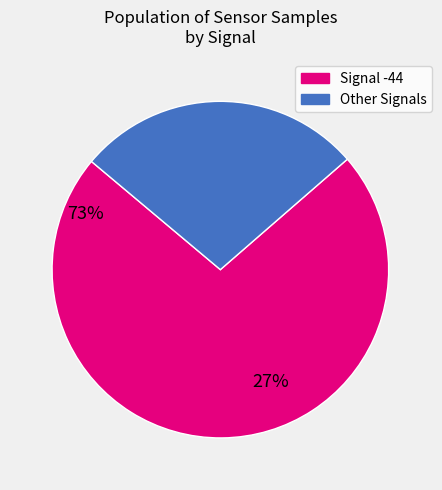

Is there any slice that represents more than half of the pie?

Yes